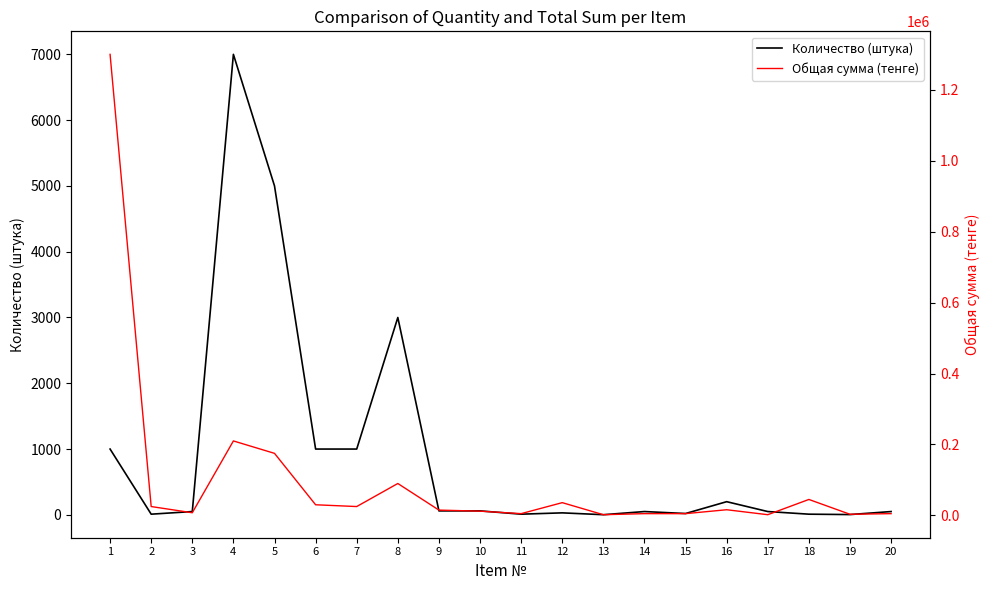

How many data points in Количество (штука) are above 50?

9